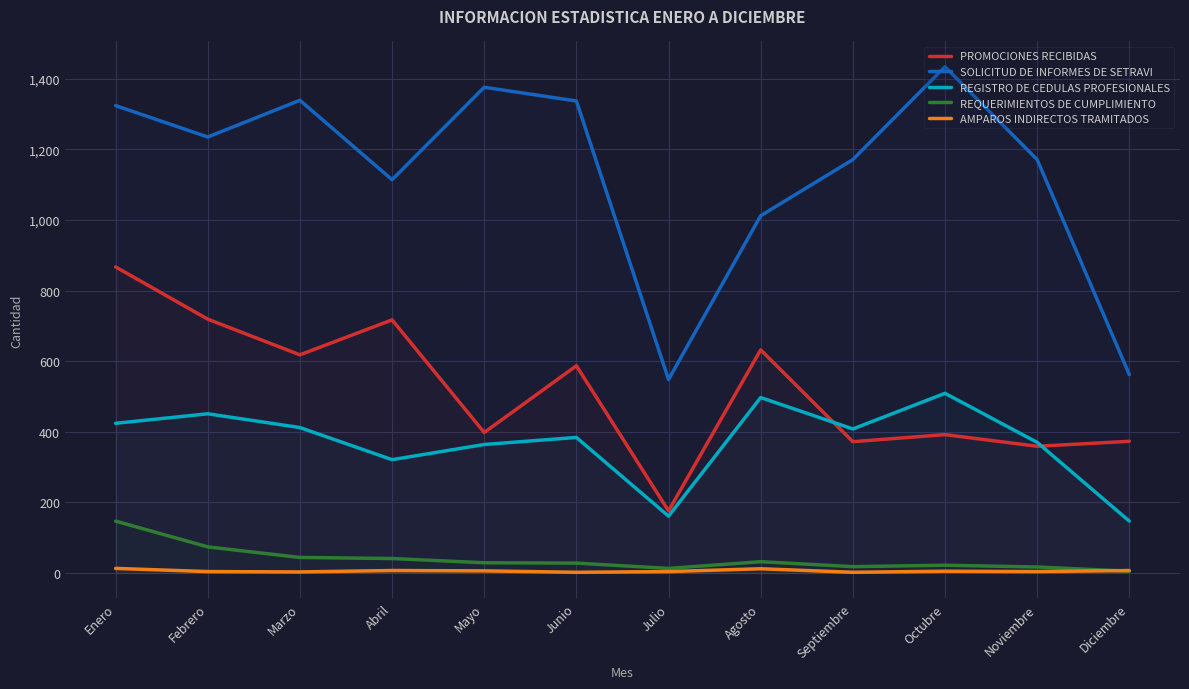

What are all the series names shown in the legend?

PROMOCIONES RECIBIDAS, SOLICITUD DE INFORMES DE SETRAVI, REGISTRO DE CEDULAS PROFESIONALES, REQUERIMIENTOS DE CUMPLIMIENTO, AMPAROS INDIRECTOS TRAMITADOS